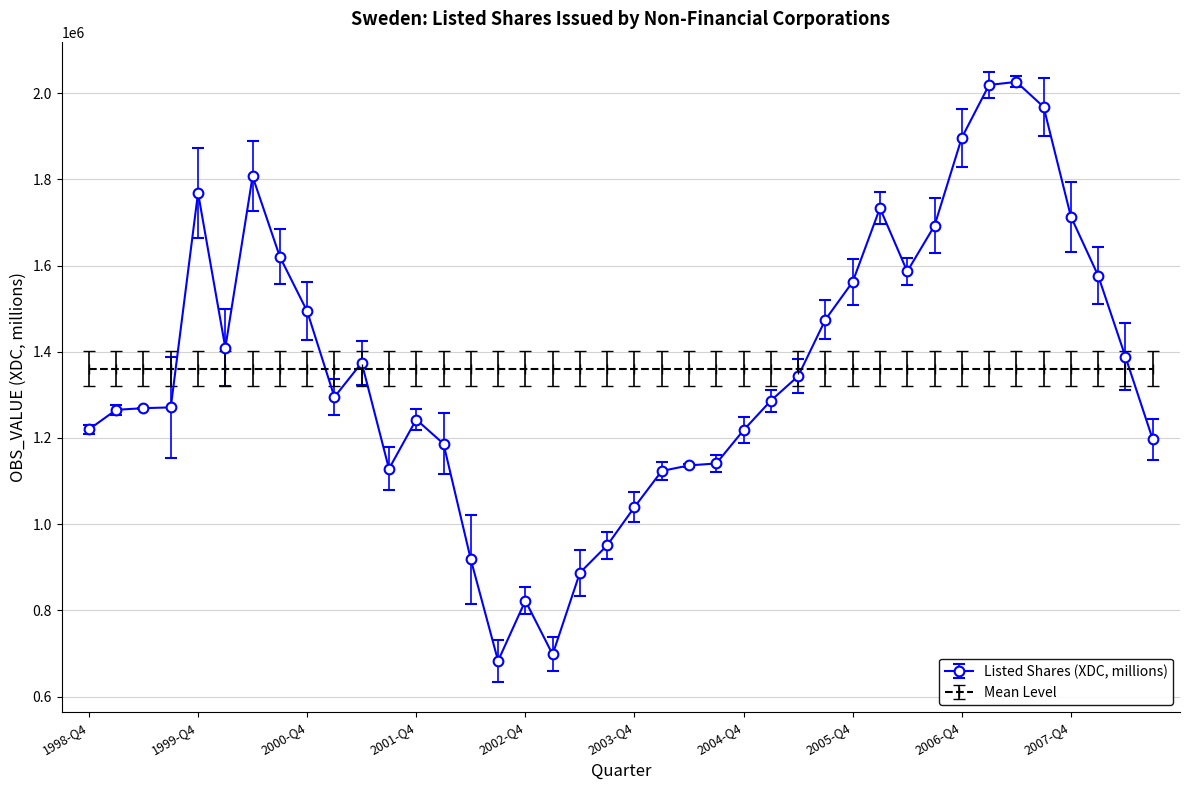

At how many categories does at least one series exceed 842537?

40